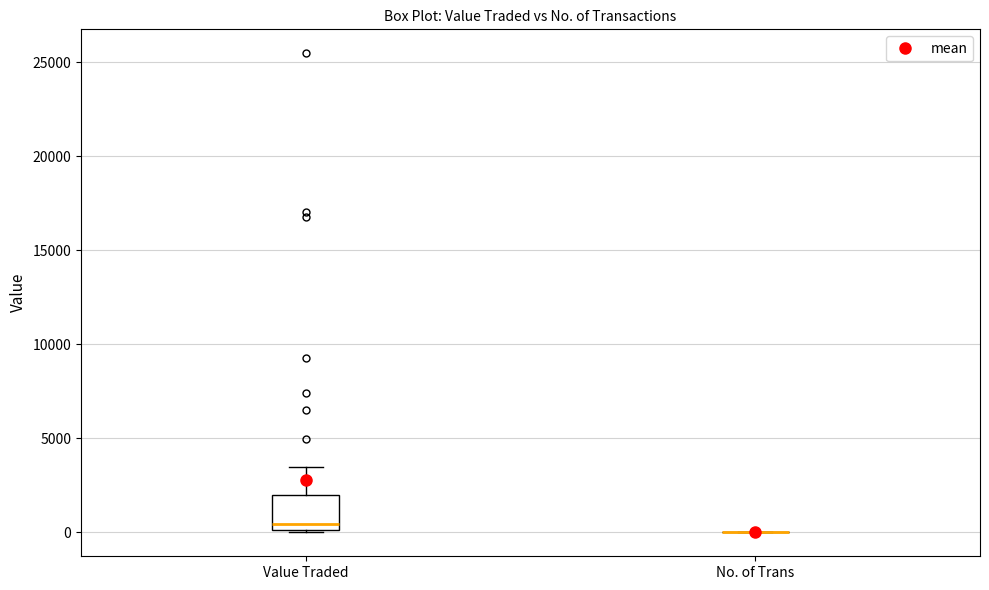

Reading left to right, read every box against the y-axis: the position of its median line, the range the box covers, and the ends of its whiskers. The values are not printed on the chart, so give them approximately, as read against the axis.

Value Traded: median 500, box 0 to 2000, whiskers 0 to 3500
No. of Trans: box collapsed to a line at 0, whiskers 0 to 0